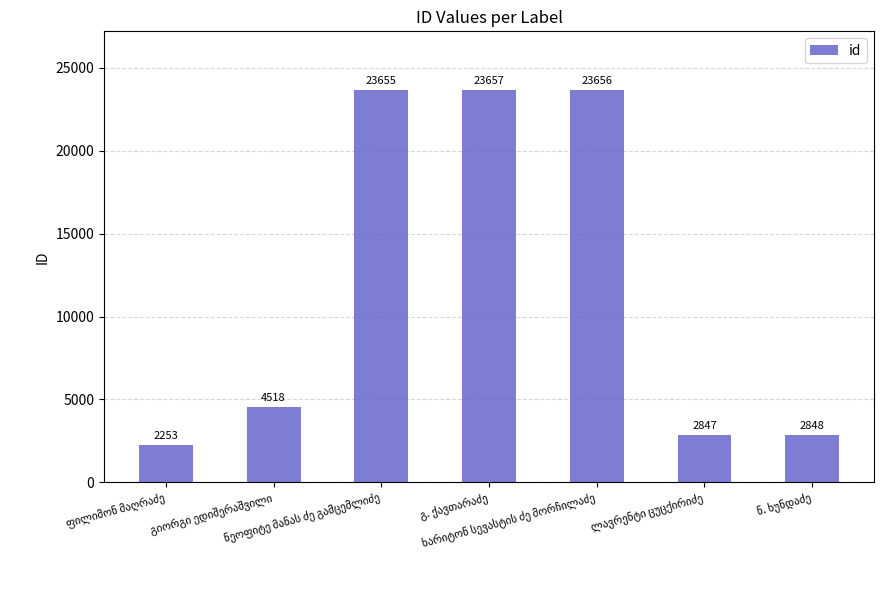

How many categories are shown in the chart?

7